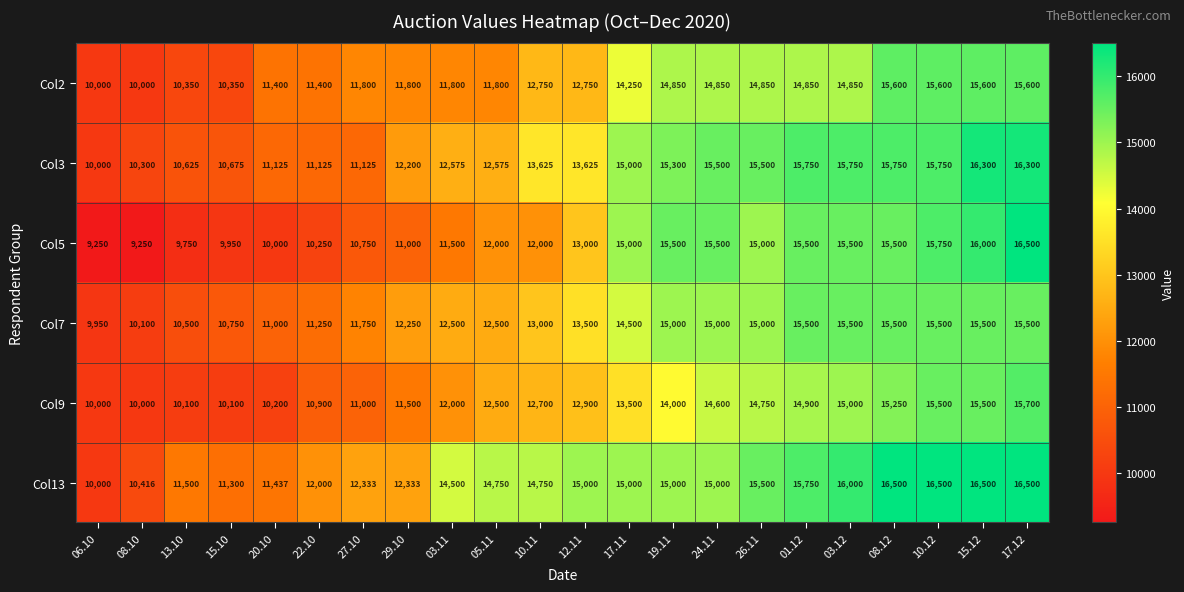

The value of Col3 at 08.10 is 3794. True or false?

False